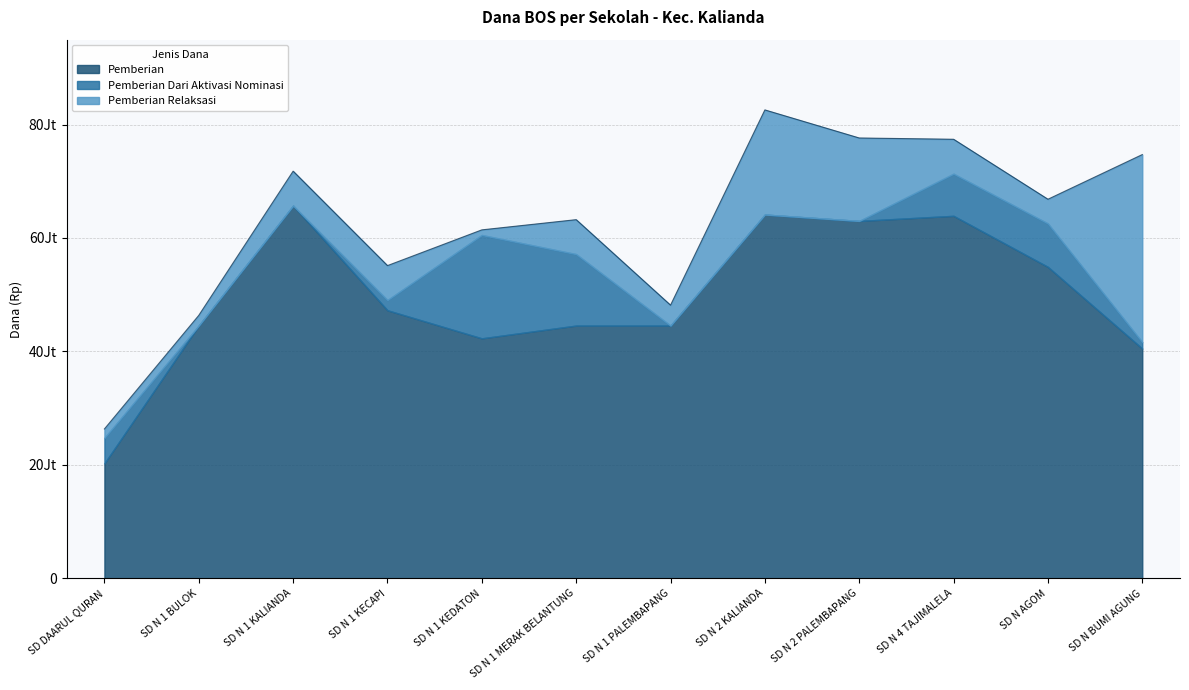

Between SD N 1 MERAK BELANTUNG and SD N 1 PALEMBAPANG, which series saw the biggest shift?

Pemberian Aktivasi (Dana)